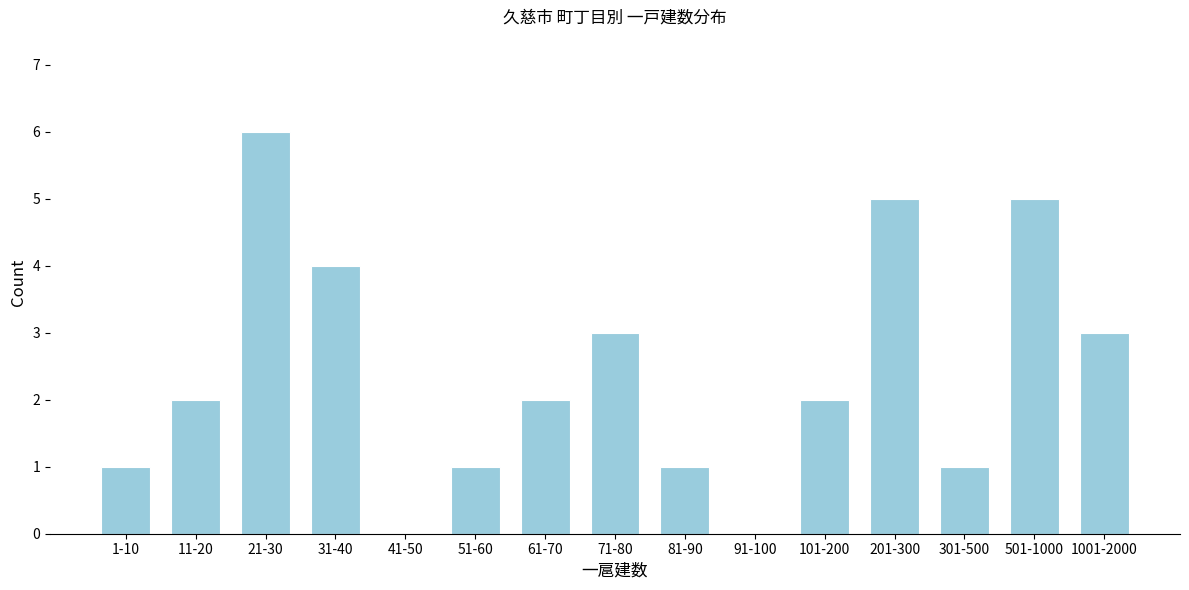

Reading left to right, what are all the values shown in this chart?

1-10=1	11-20=2	21-30=6	31-40=4	41-50=0	51-60=1	61-70=2	71-80=3	81-90=1	91-100=0	101-200=2	201-300=5	301-500=1	501-1000=5	1001-2000=3